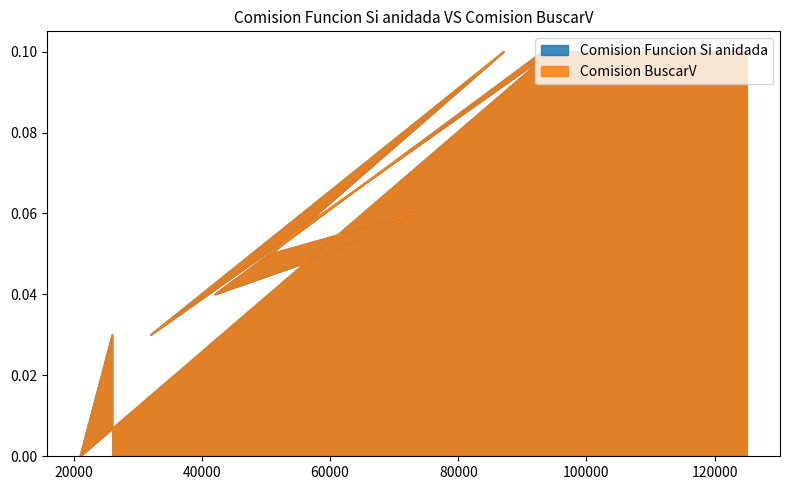

Where is Comision Funcion Si anidada nearest to the value 0?

21000